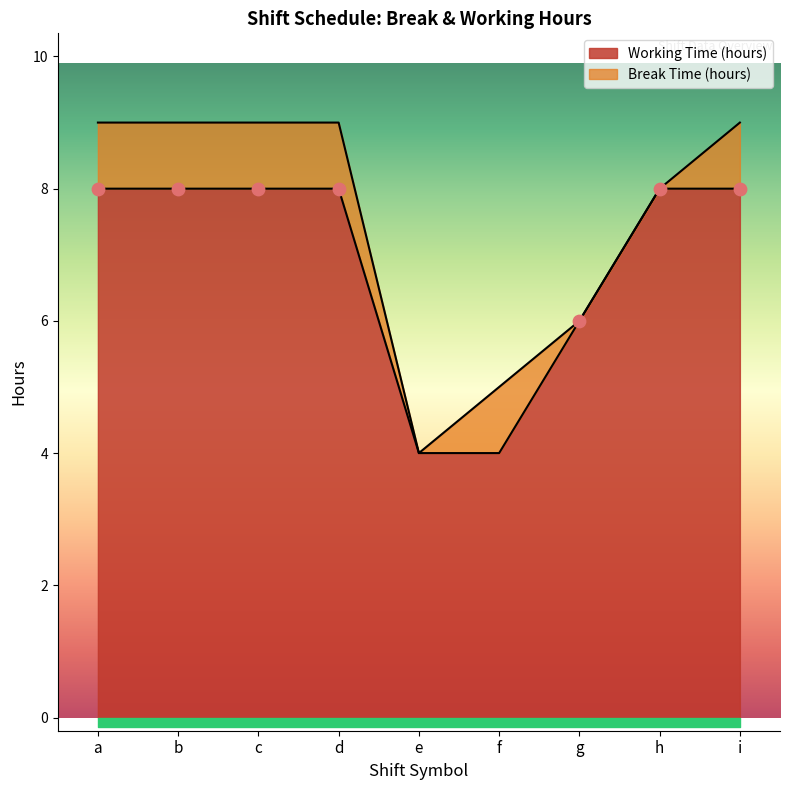

What is the ratio of the value at b to the value at e?

2.0